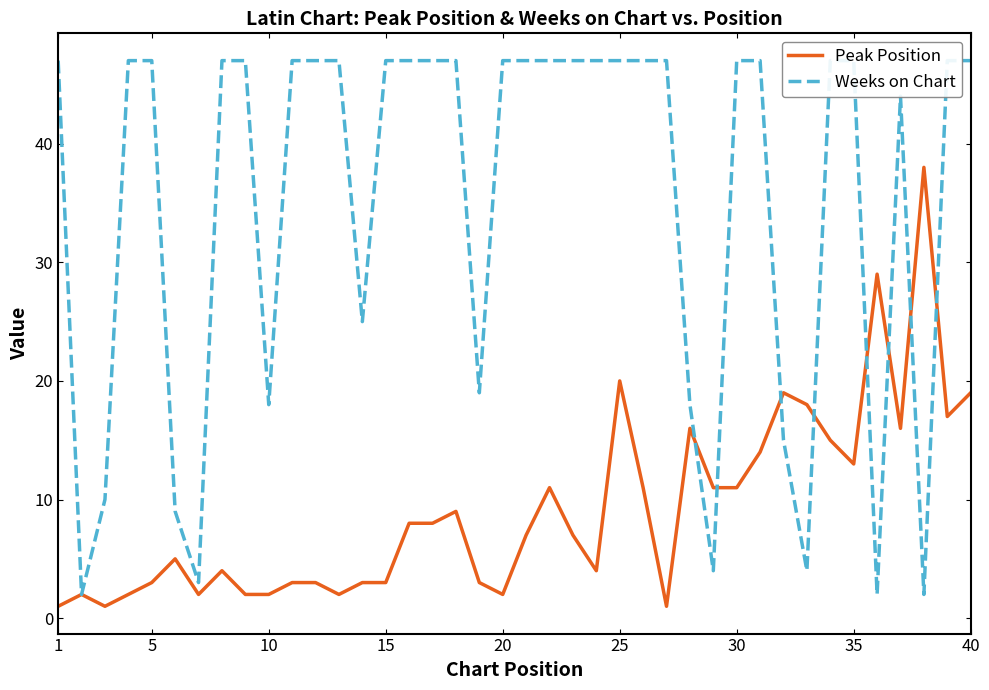

What is the highest value of the Weeks on Chart series?

47